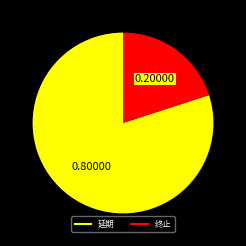

Which slice represents more than half of the pie?

延期